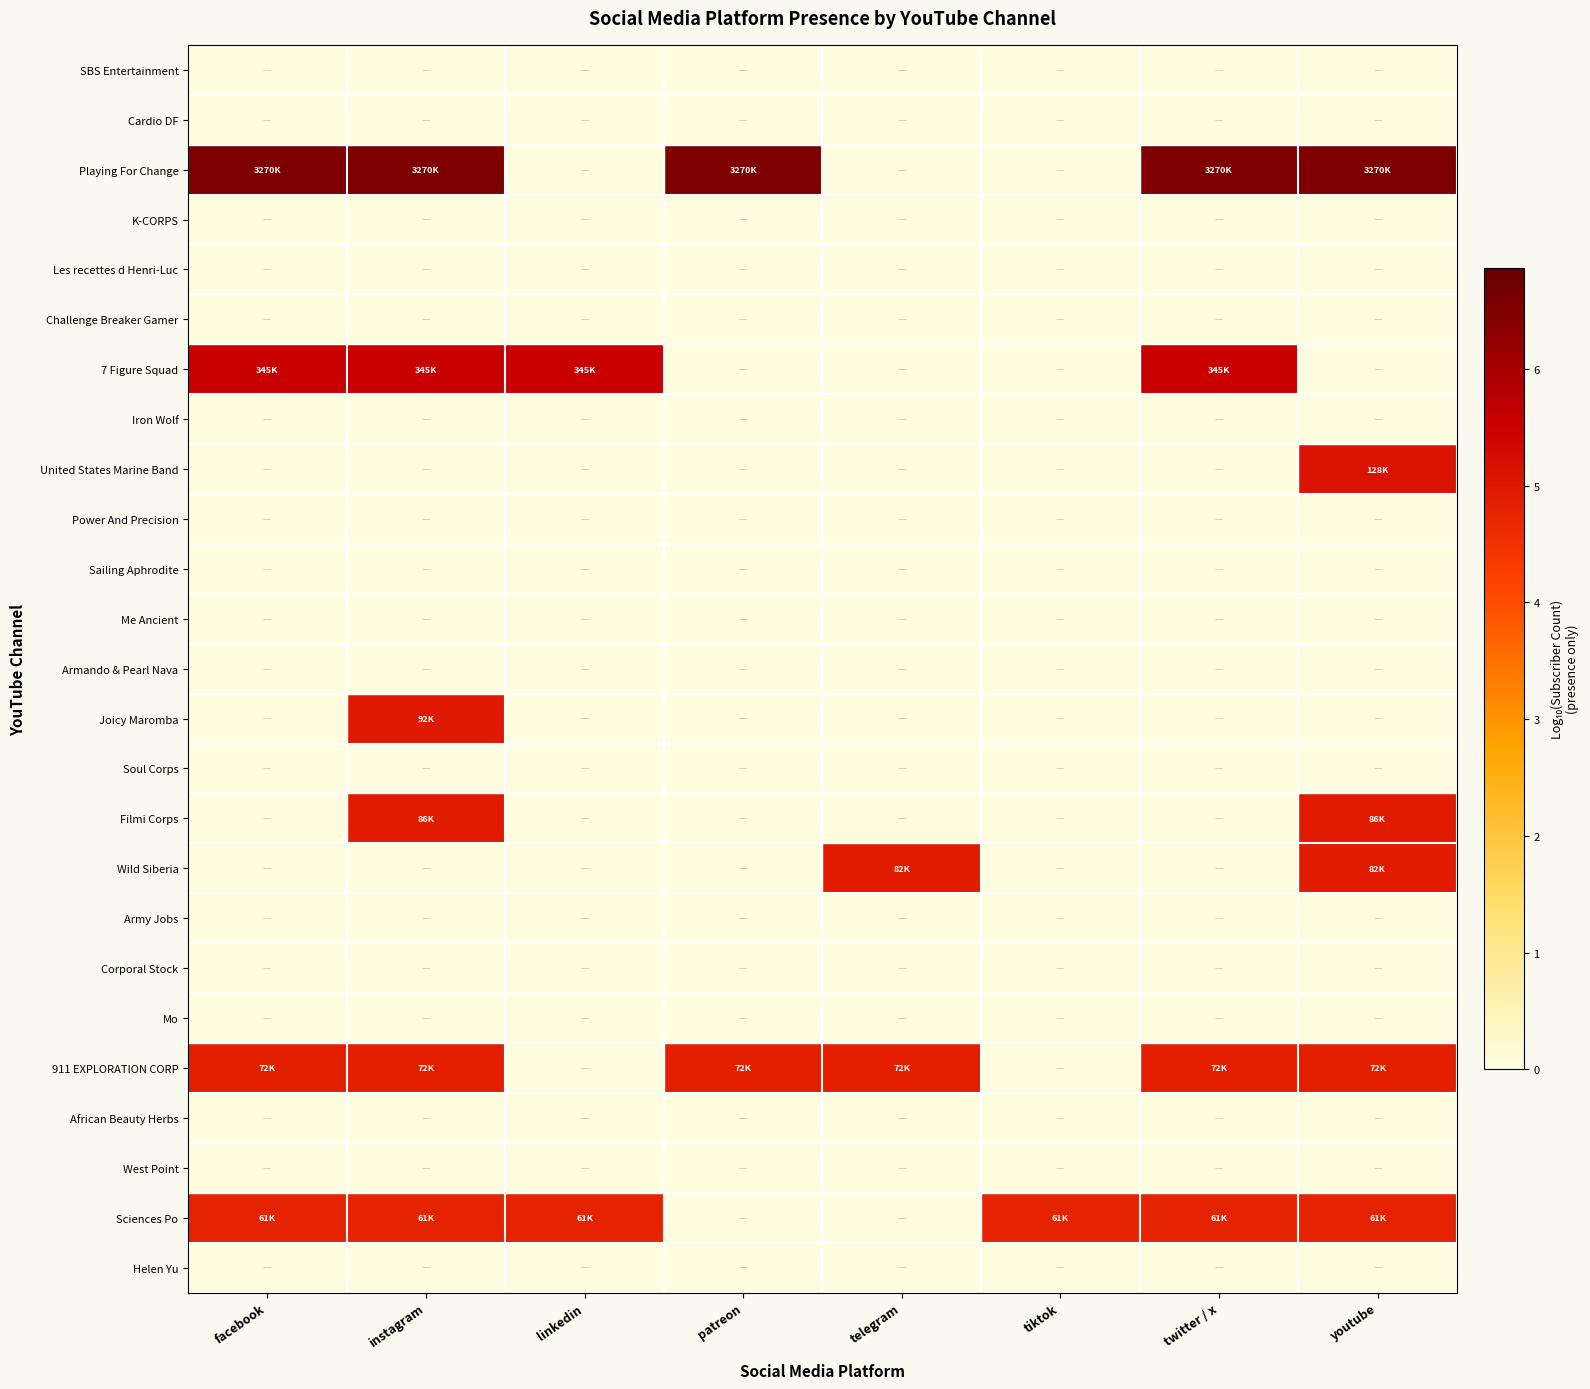

List the series in order of their overall mean, highest first.

SBS Entertainment, Cardio DF, Playing For Change, K-CORPS, Les recettes d Henri-Luc, Challenge Breaker Gamer, 7 Figure Squad, Iron Wolf, United States Marine Band, Power And Precision, Sailing Aphrodite, Me Ancient, Armando & Pearl Nava, Joicy Maromba, Soul Corps, Filmi Corps, Wild Siberia, Army Jobs, Corporal Stock, Mo, 911 EXPLORATION CORP, African Beauty Herbs, West Point, Sciences Po, Helen Yu